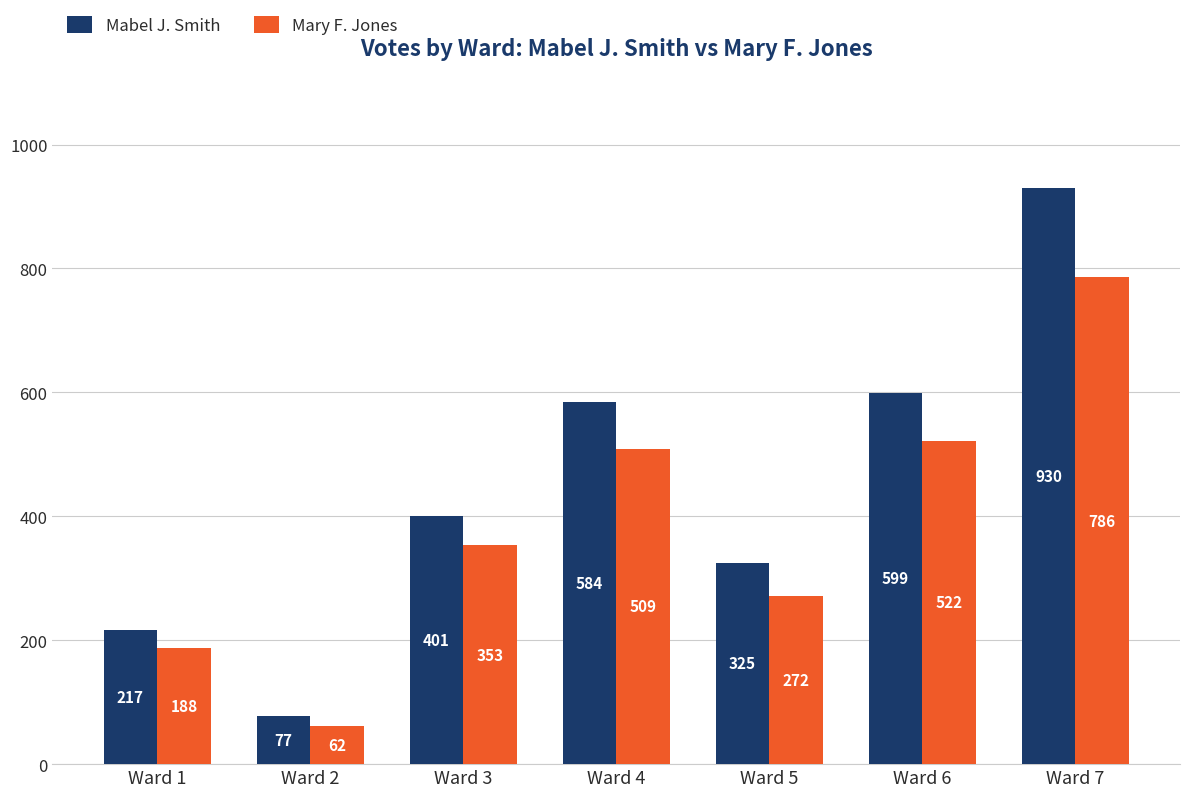

Rank the series by their average value, from highest to lowest.

Mabel J. Smith, Mary F. Jones